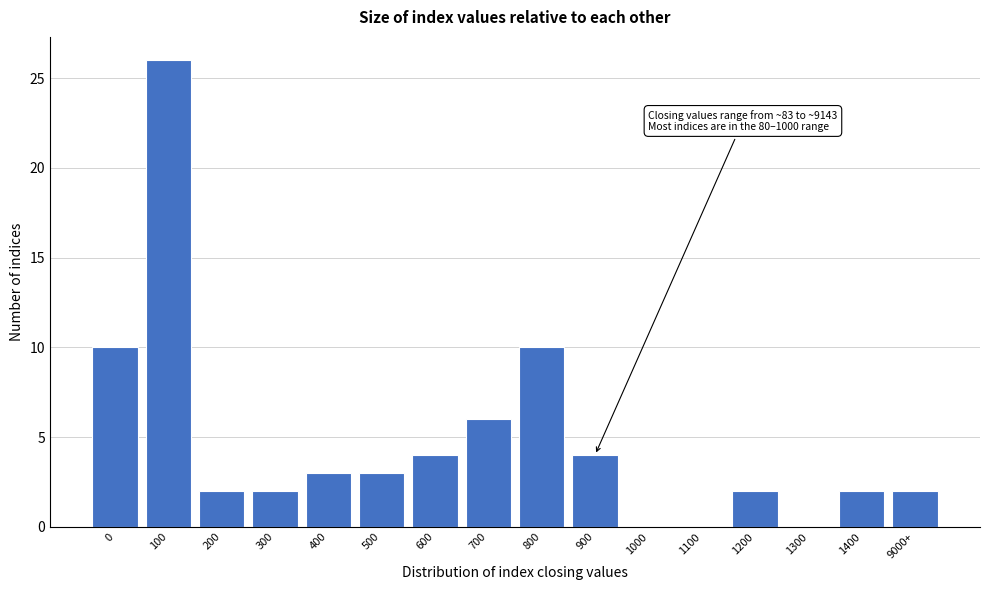

Reading right to left, extract all data points from this chart.

9000+=2	1400=2	1300=0	1200=2	1100=0	1000=0	900=4	800=10	700=6	600=4	500=3	400=3	300=2	200=2	100=26	0=10